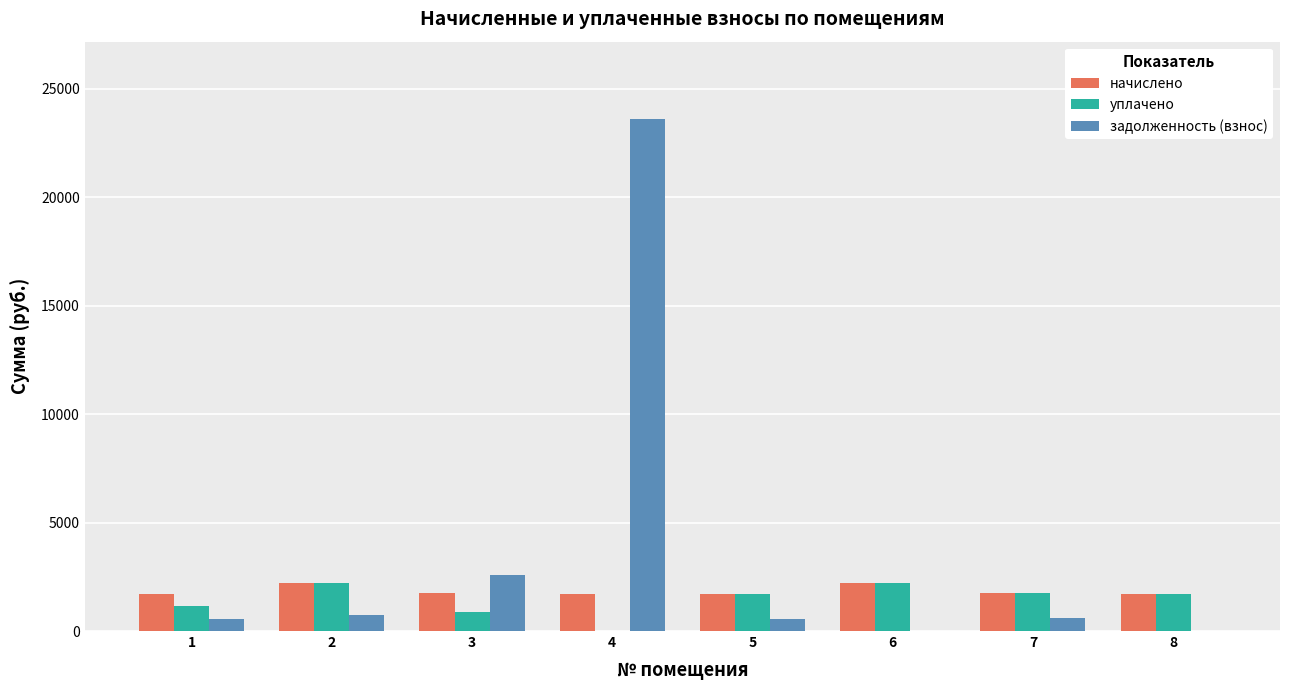

How many series are shown in this chart?

3